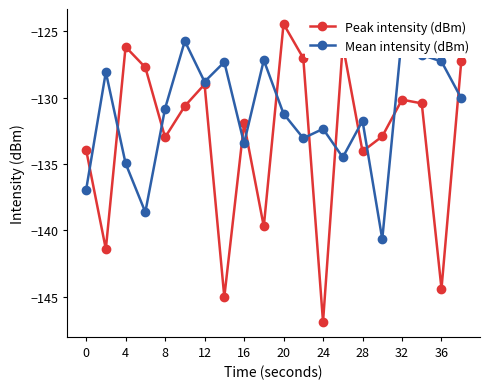

The value of Peak intensity (dBm) at 20 is -188.5. True or false?

False